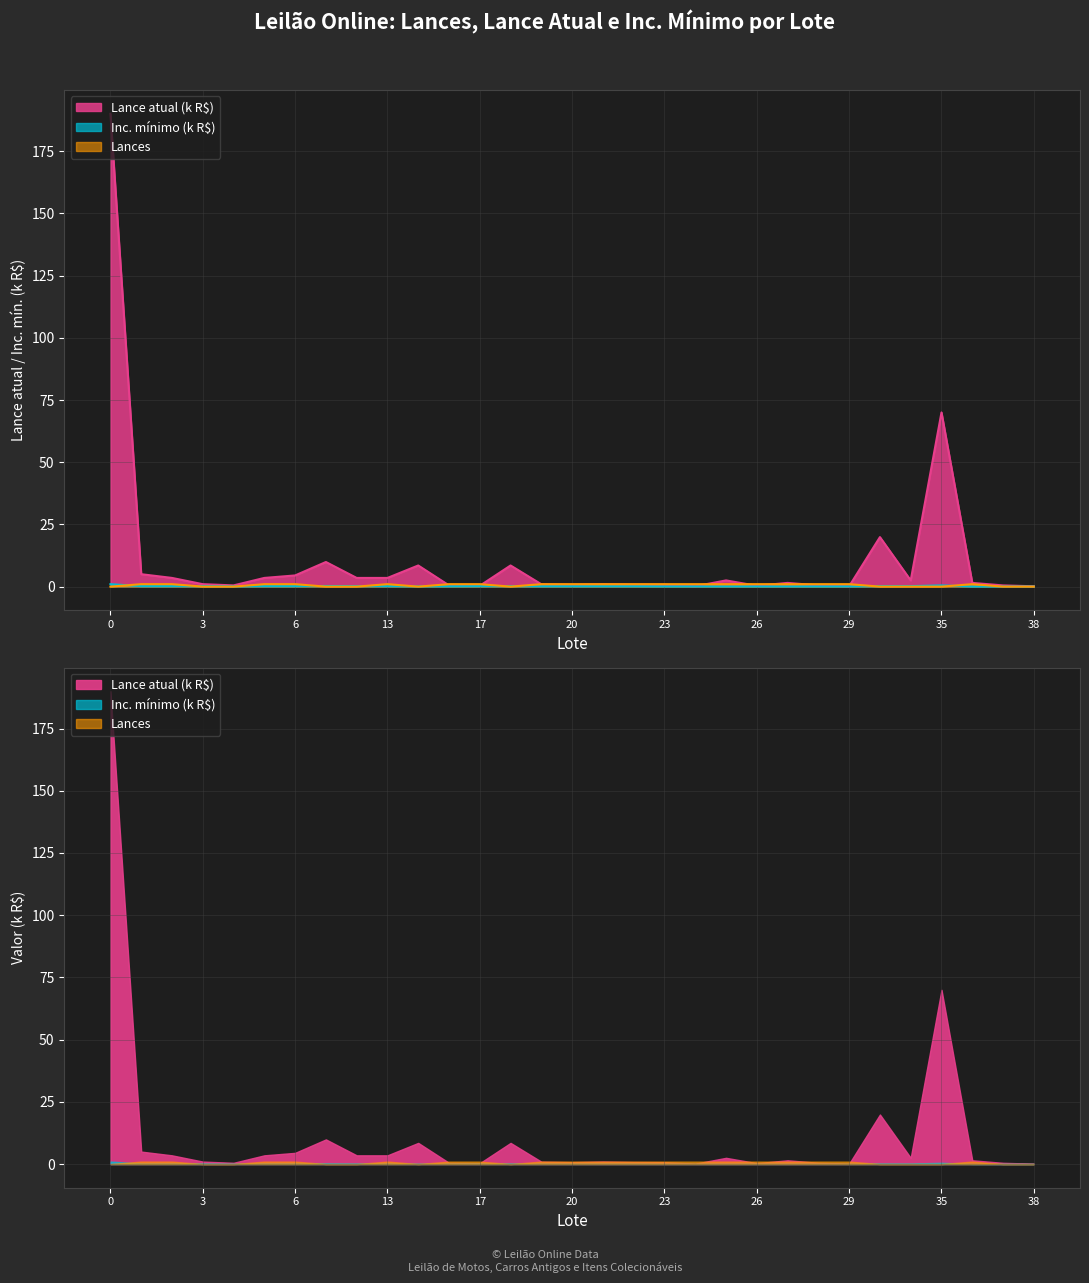

Reading left to right, list all the values displayed in this chart.

Lance atual: 190.0	5.0	3.5	1.0	0.5	3.5	4.5	9.9	3.5	3.5	8.5	0.5	0.3	8.5	0.9	0.8	1.0	0.8	0.8	0.1	2.5	0.3	1.5	0.5	0.1	19.9	2.5	70.0	1.5	0.5	0.1
Inc. mínimo: 1.0	0.2	0.2	0.2	0.1	0.2	0.2	0.2	0.2	0.2	0.1	0.1	0.2	0.2	0.1	0.1	0.1	0.1	0.1	0.1	0.1	0.1	0.1	0.1	0.1	0.2	0.2	0.5	0.1	0.1	0.1
Lances: 0.0	1.0	1.0	0.0	0.0	1.0	1.0	0.0	0.0	1.0	0.0	1.0	1.0	0.0	1.0	1.0	1.0	1.0	1.0	1.0	1.0	1.0	1.0	1.0	1.0	0.0	0.0	0.0	1.0	0.0	0.0